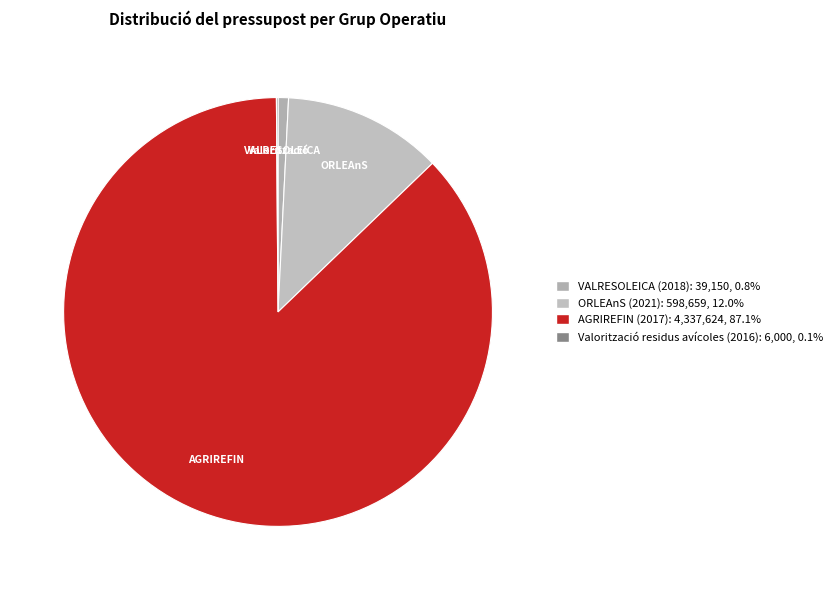

What percentage is NOT represented by VALRESOLEICA (2018)?

99.2%